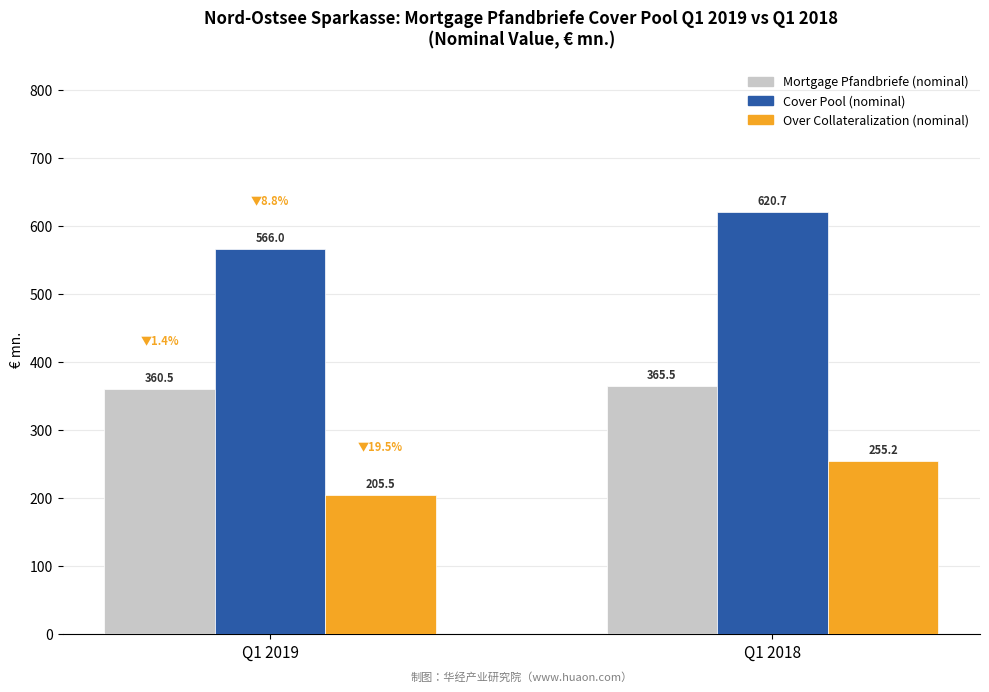

Rank the series by their average value, from highest to lowest.

Cover Pool (nominal), Mortgage Pfandbriefe (nominal), Over Collateralization (nominal)